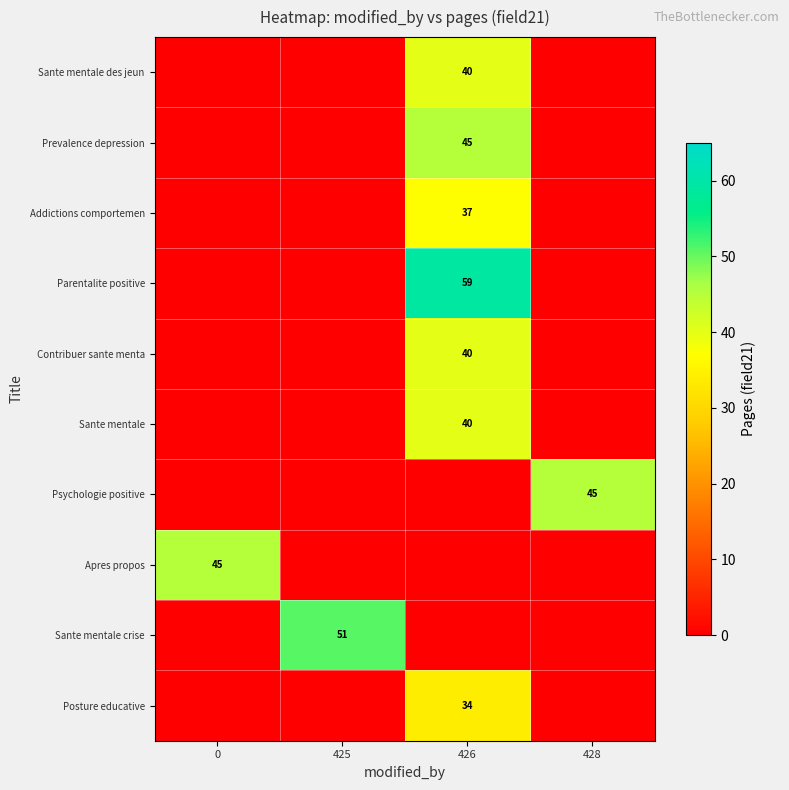

Rank the categories by Parentalite positive value from highest to lowest.

426, 0, 425, 428